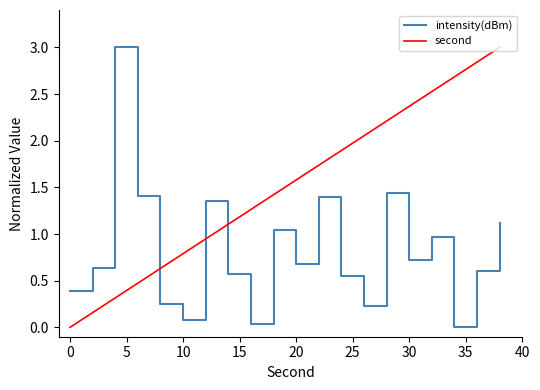

What is the highest value of the second series?

3.0